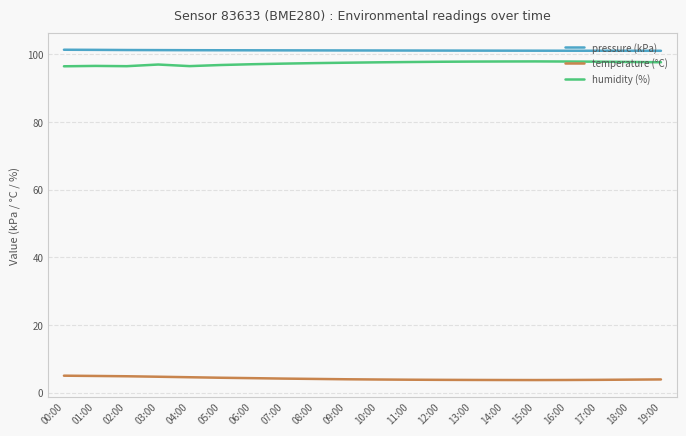

The pressure (kPa) series shows 101.3 at 01:00. True or false?

True